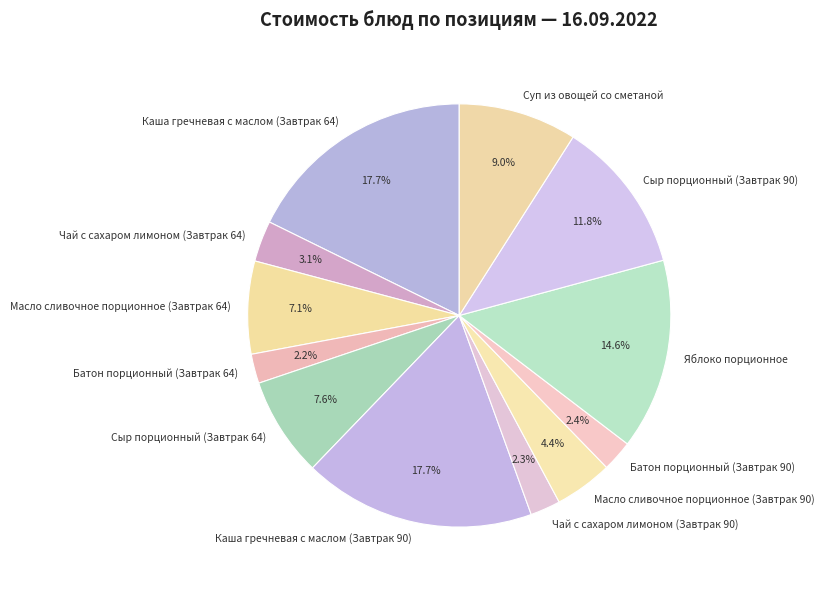

Approximately how many times larger is the value at Сыр порционный (Завтрак 90) compared to Чай с сахаром лимоном (Завтрак 90)?

5.1